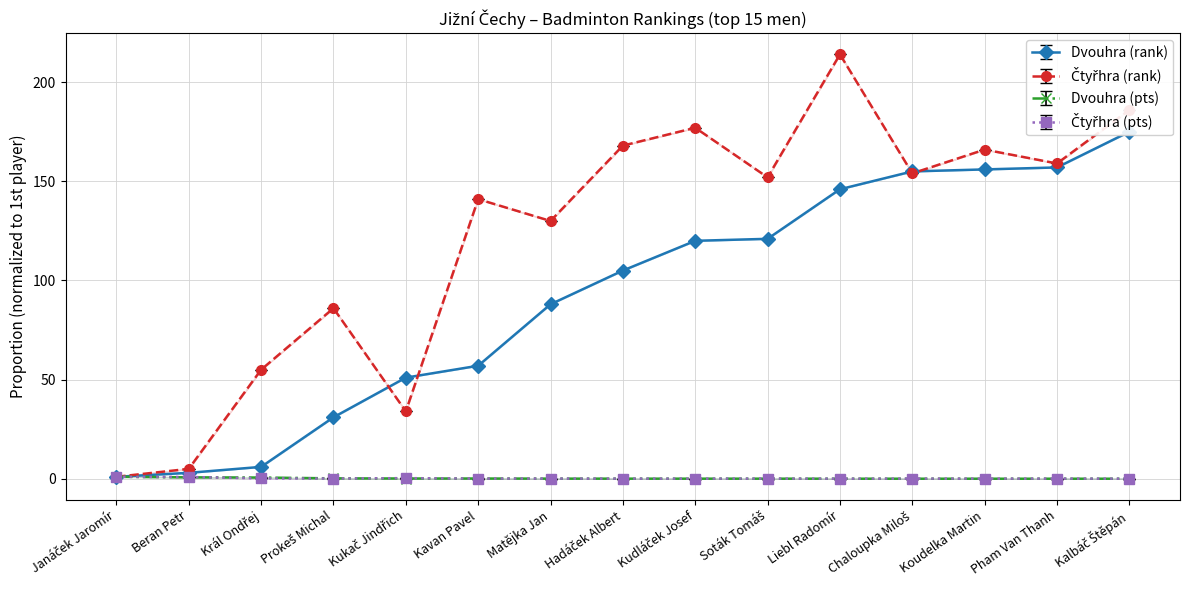

Where does the Dvouhra (rank) series first go above 105?

Kudláček Josef